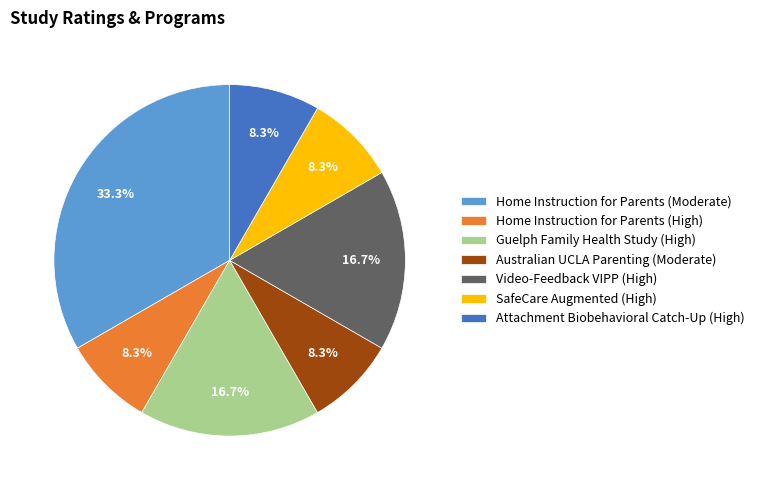

What is the largest slice in the pie chart?

Home Instruction for Parents (Moderate)